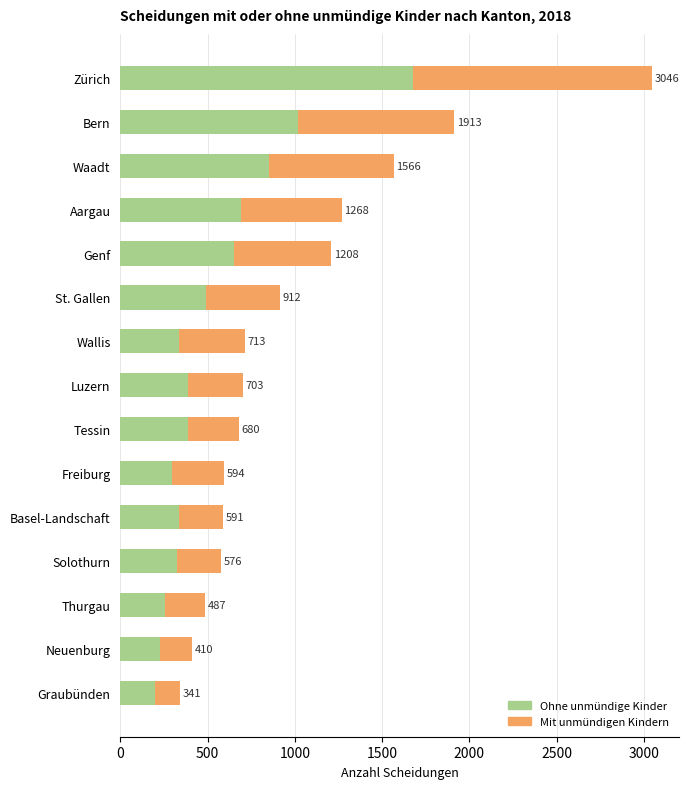

What are all the series names shown in the legend?

Ohne unmündige Kinder, Mit unmündigen Kindern